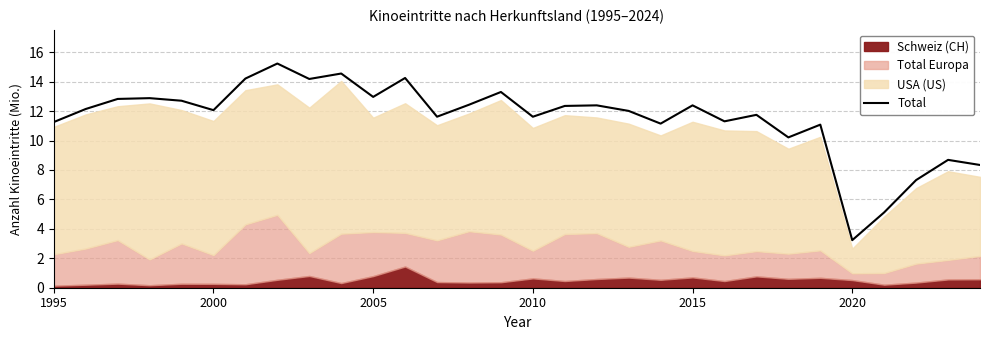

The Total series shows 7.8 at 2005. True or false?

False